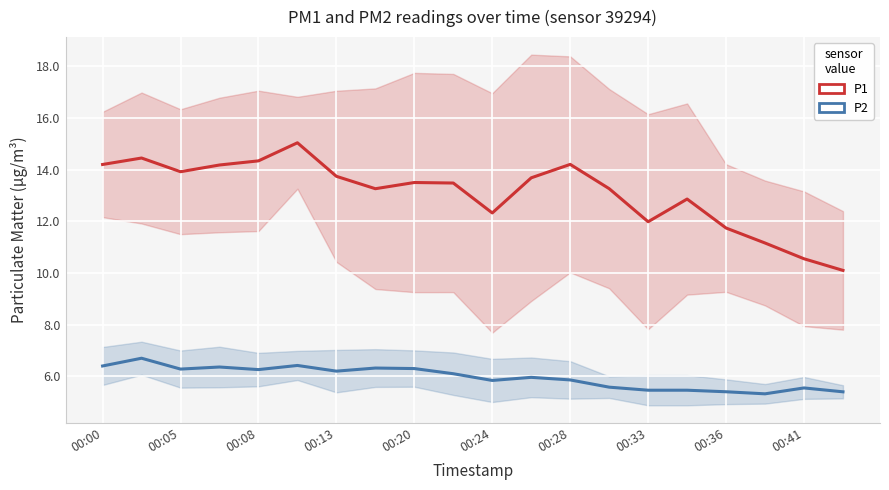

True or false: P1 has a value of 12.9 at 15.

True